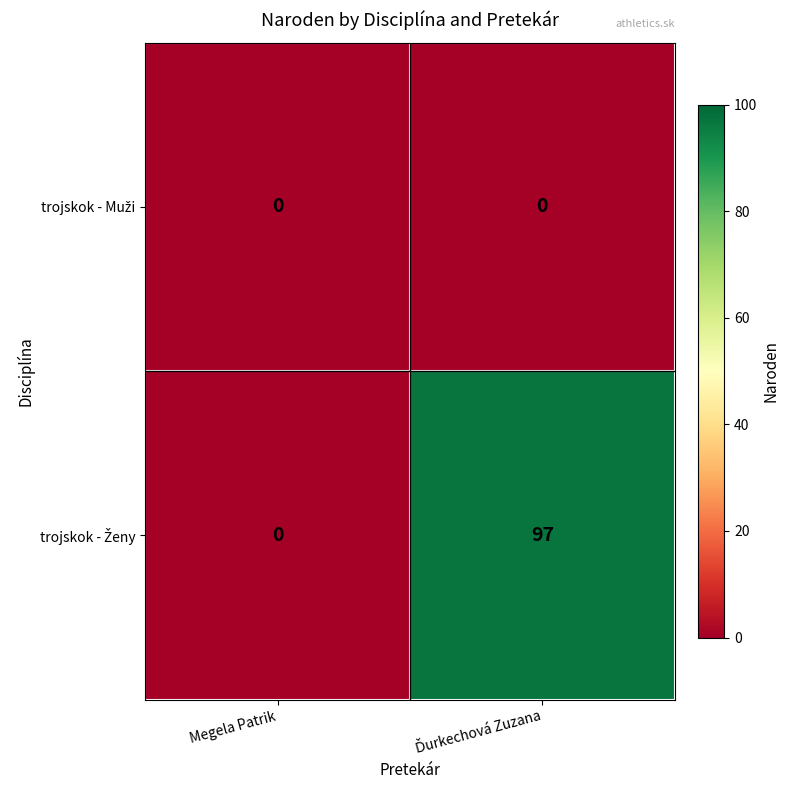

What is the greatest value displayed?

97